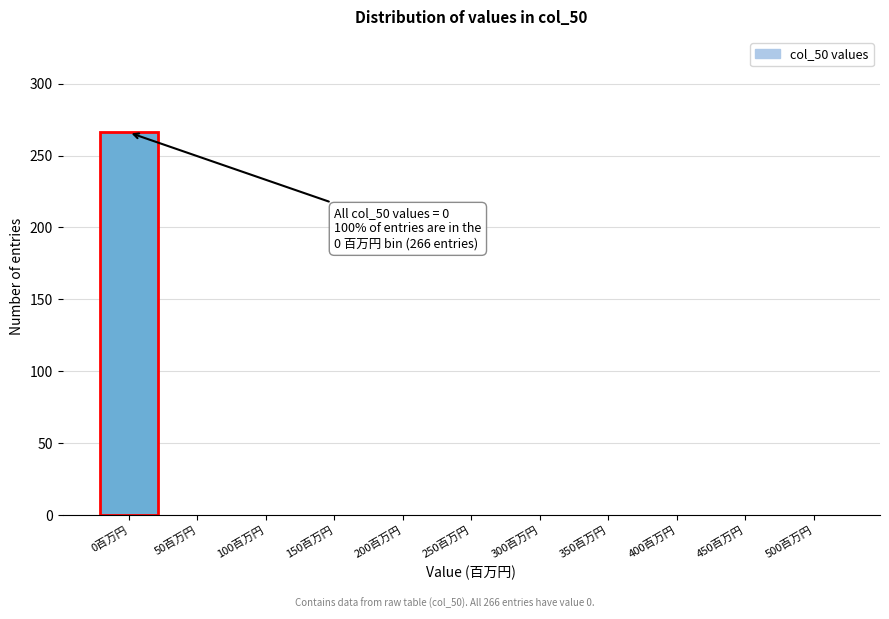

Reading left to right, transcribe all the data shown in this chart.

0百万円=266	50百万円=0	100百万円=0	150百万円=0	200百万円=0	250百万円=0	300百万円=0	350百万円=0	400百万円=0	450百万円=0	500百万円=0